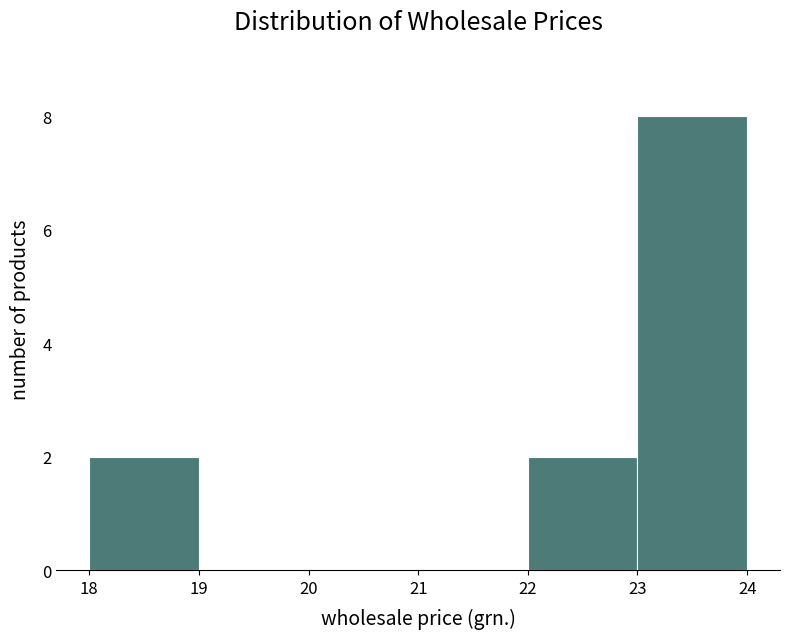

Reading left to right, list every bar in this chart as the range it spans on the x-axis followed by its height. The values are not printed on the chart, so give them approximately, as read against the axis.

18 to 19: 2
19 to 20: 0
20 to 21: 0
21 to 22: 0
22 to 23: 2
23 to 24: 8